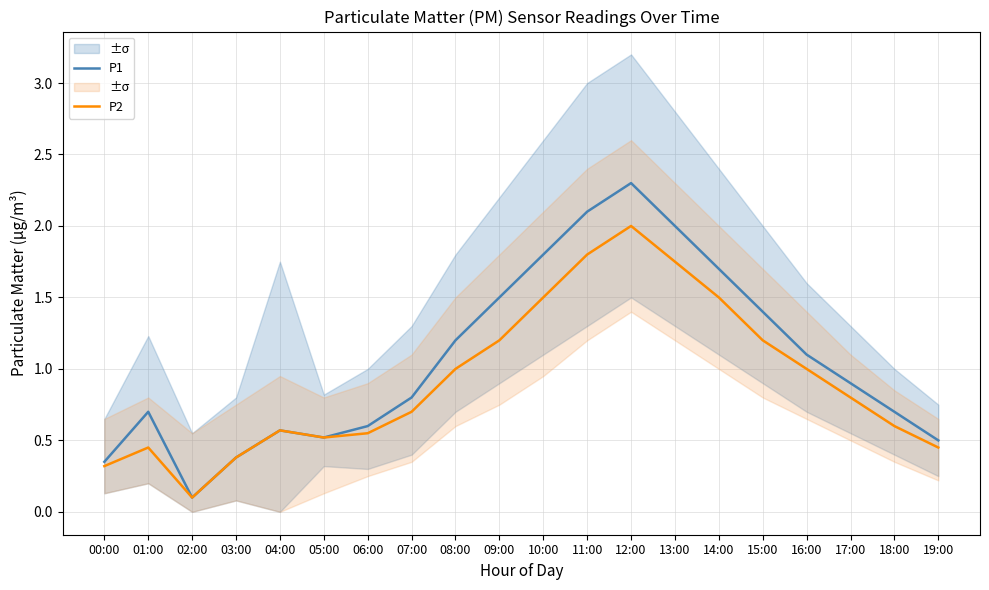

Reading left to right, list all the values displayed in this chart.

P1: 0.3	0.7	0.1	0.4	0.6	0.5	0.6	0.8	1.2	1.5	1.8	2.1	2.3	2.0	1.7	1.4	1.1	0.9	0.7	0.5
P2: 0.3	0.5	0.1	0.4	0.6	0.5	0.6	0.7	1.0	1.2	1.5	1.8	2.0	1.8	1.5	1.2	1.0	0.8	0.6	0.5